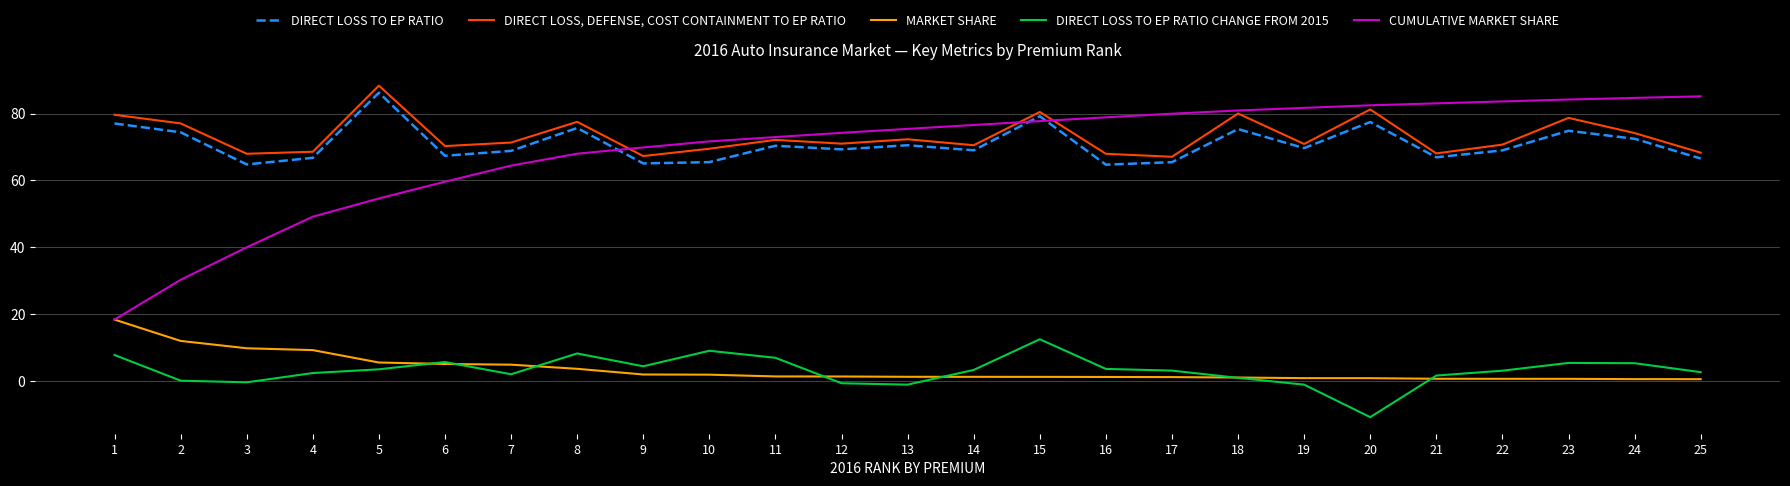

Is it true that MARKET SHARE equals 5.0 at 6?

True